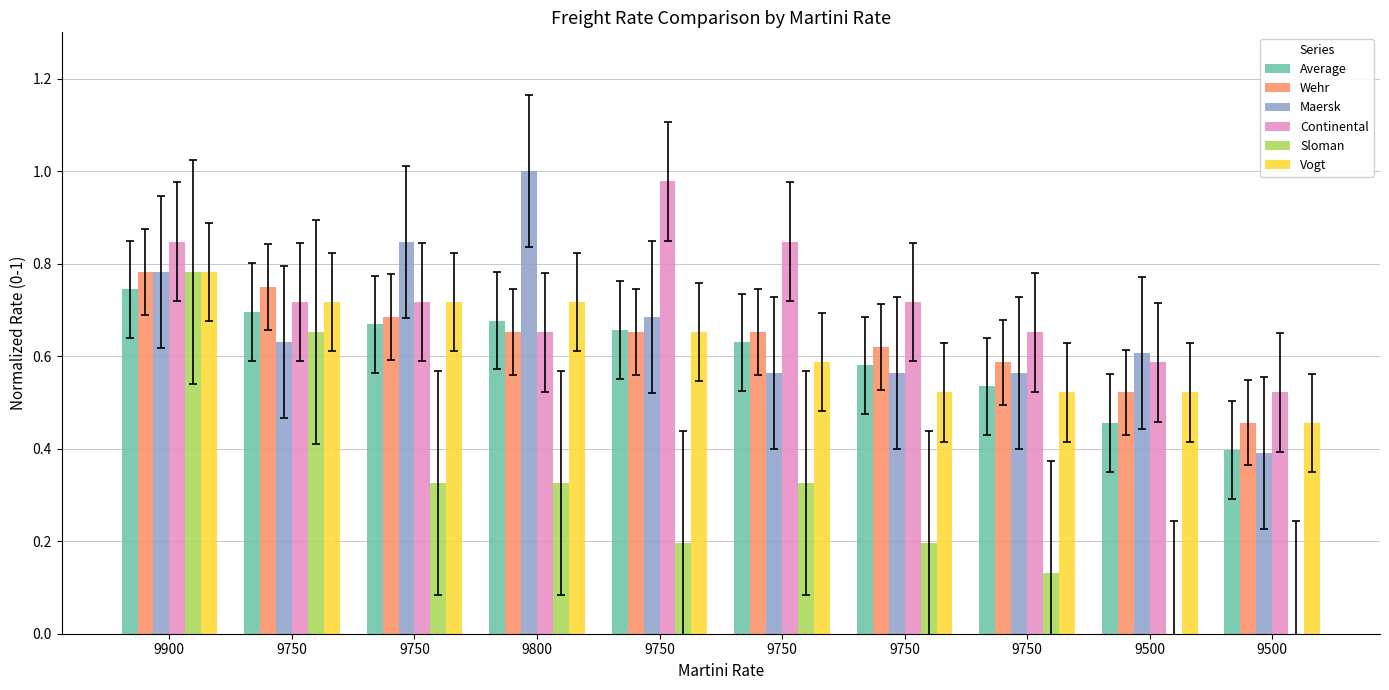

Count the Vogt values in the range 0 to 1.

10